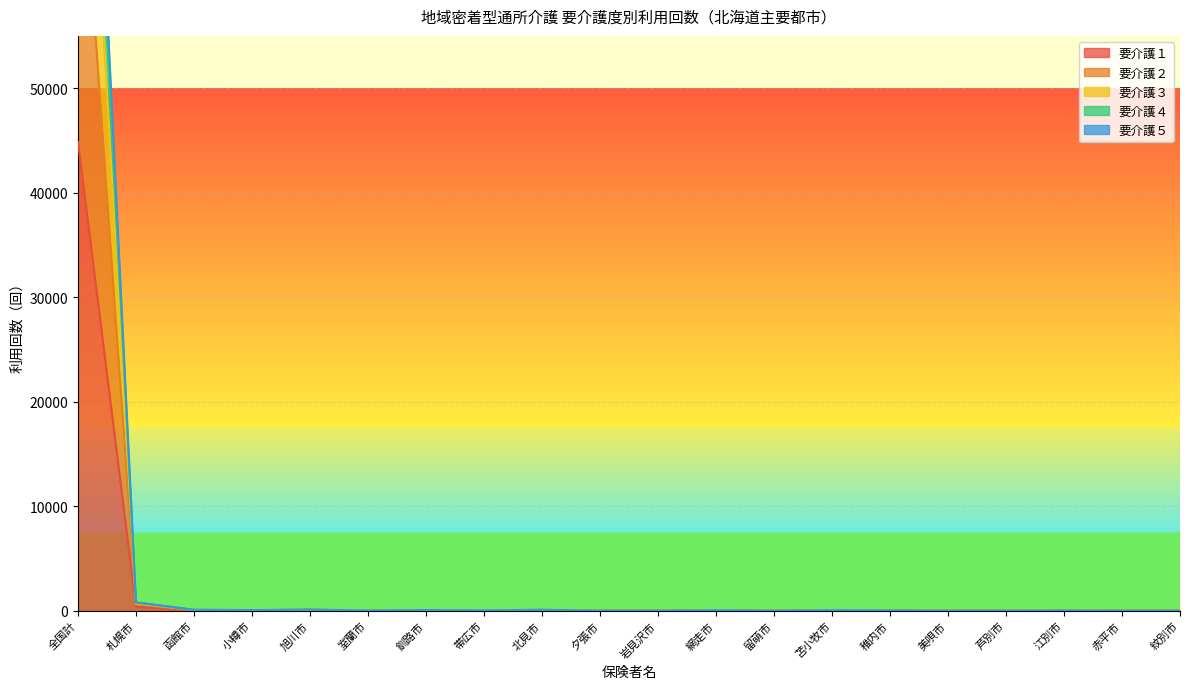

Is it true that 要介護４ equals -49821 at 赤平市?

False